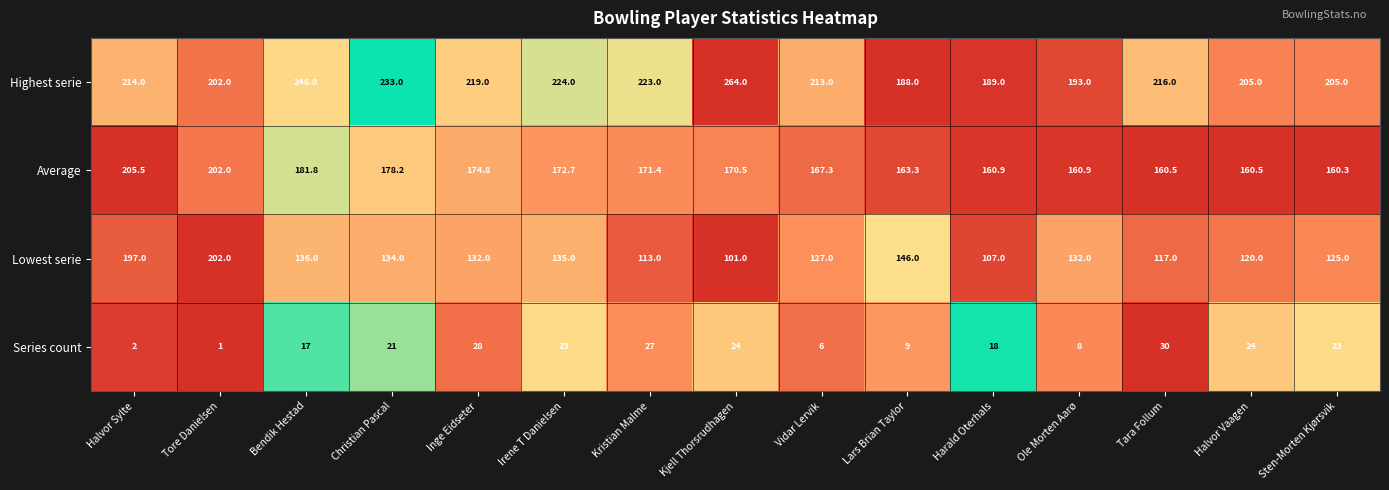

What is the greatest value displayed?

264.0